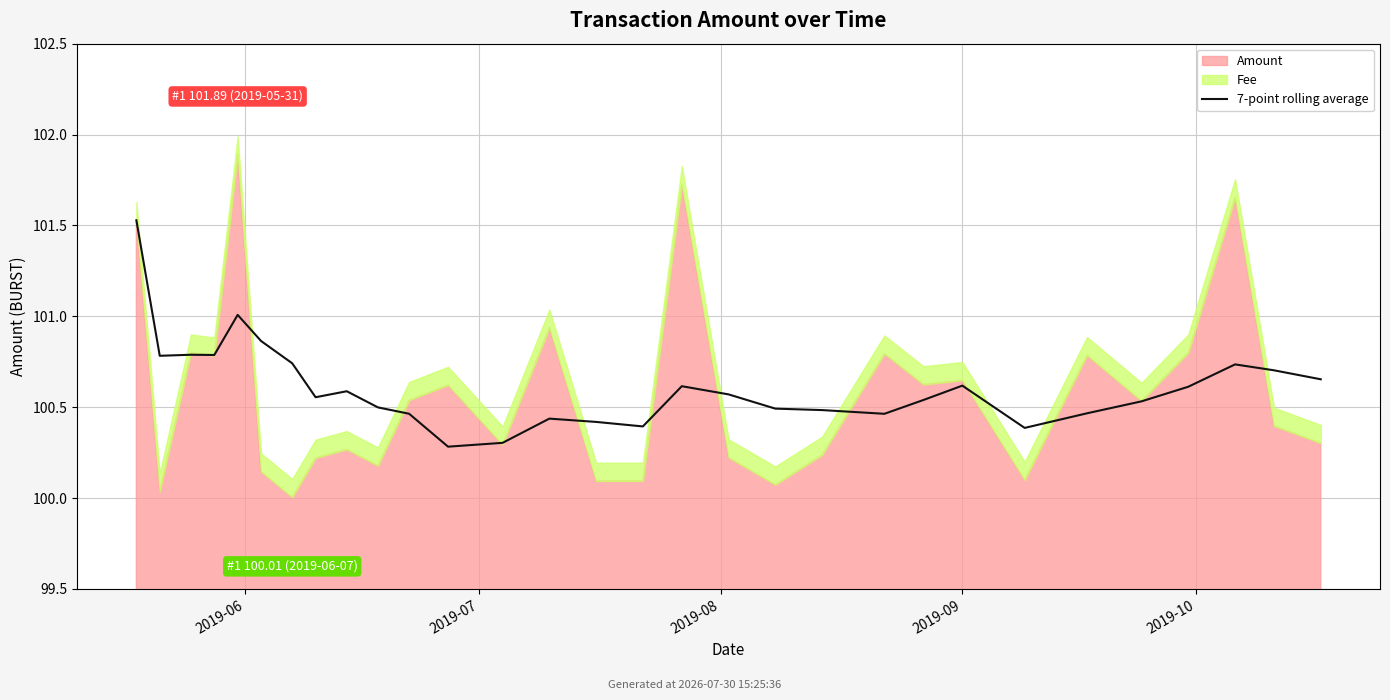

Reading right to left, transcribe all the data shown in this chart.

100.7	100.7	100.7	100.6	100.5	100.5	100.4	100.6	100.5	100.5	100.5	100.5	100.6	100.6	100.4	100.4	100.4	100.3	100.3	100.5	100.5	100.6	100.6	100.7	100.9	101.0	100.8	100.8	100.8	101.5